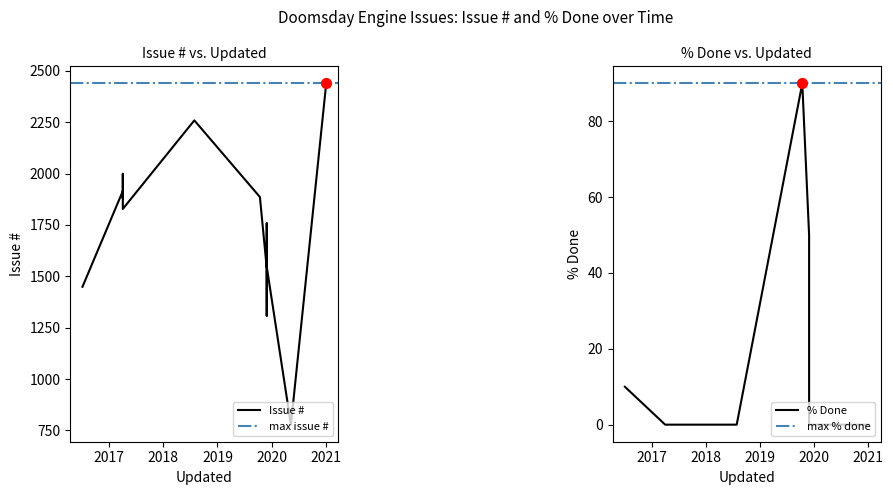

What are all the series names shown in the legend?

Issue #, % Done